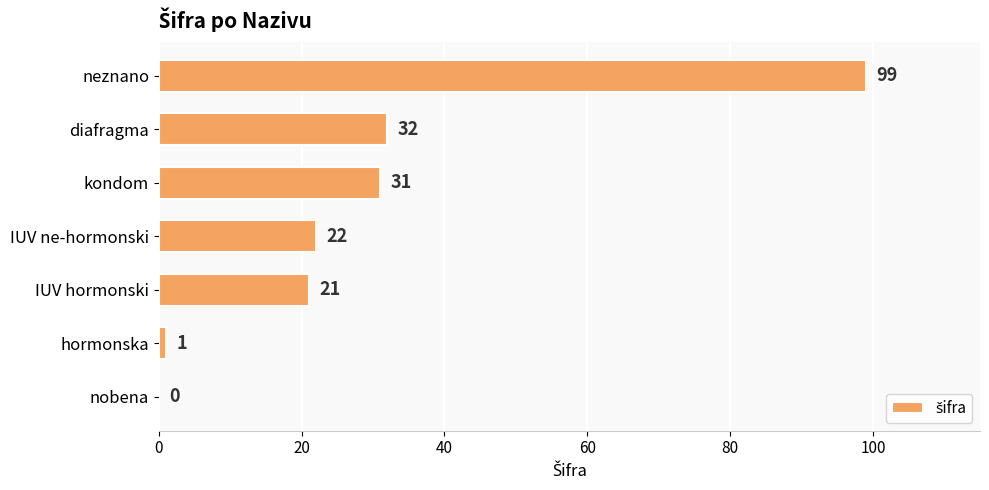

What is the greatest value displayed?

99